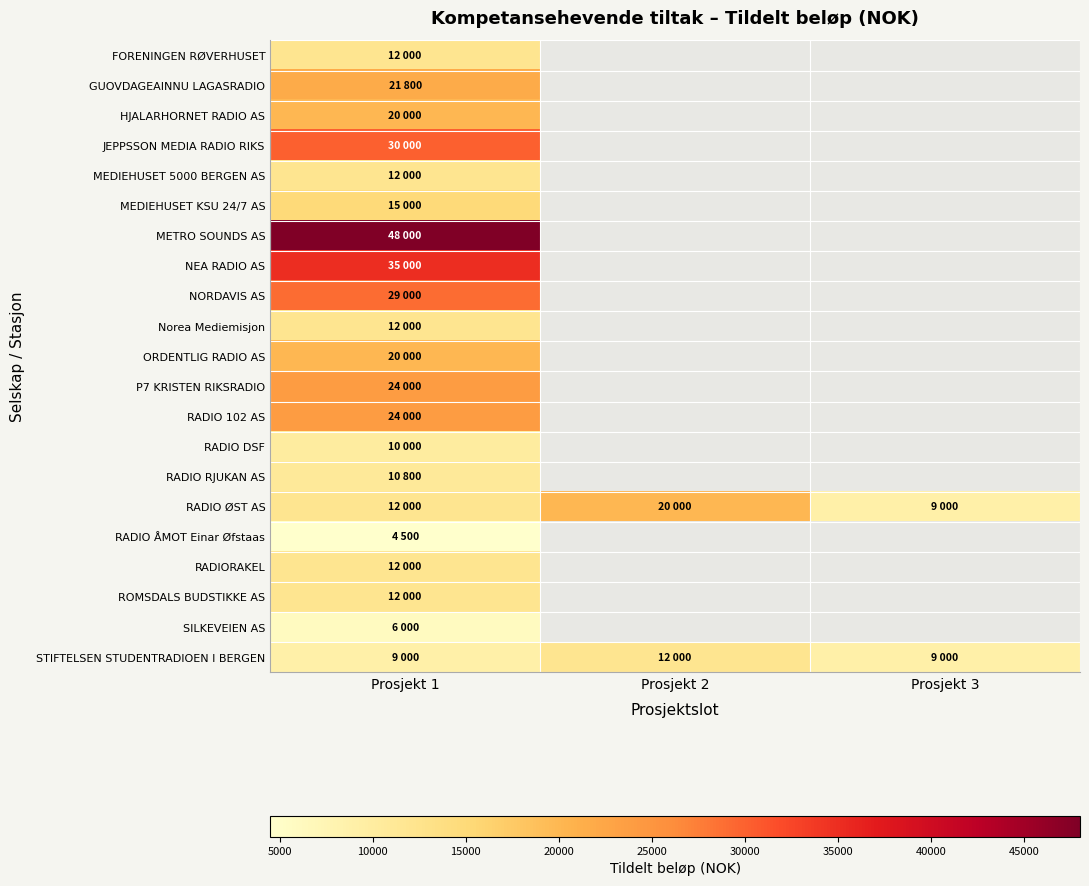

Between Prosjekt 1 and Prosjekt 3, which series saw the biggest shift?

RADIO ØST AS